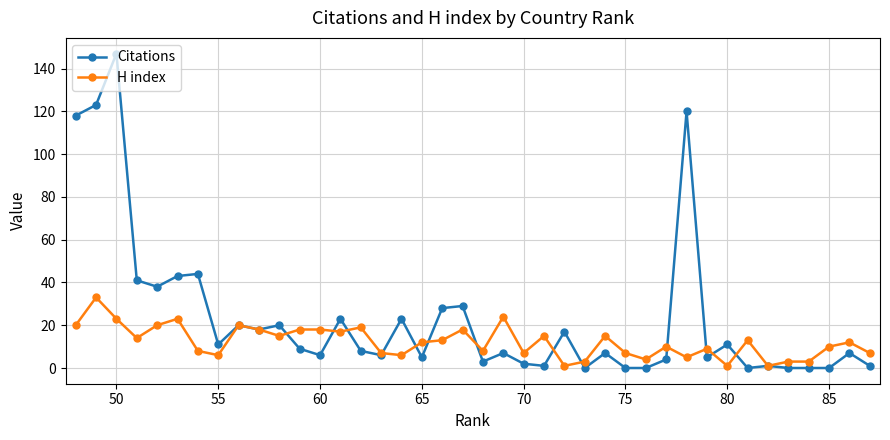

Which series has the widest spread of values?

Citations